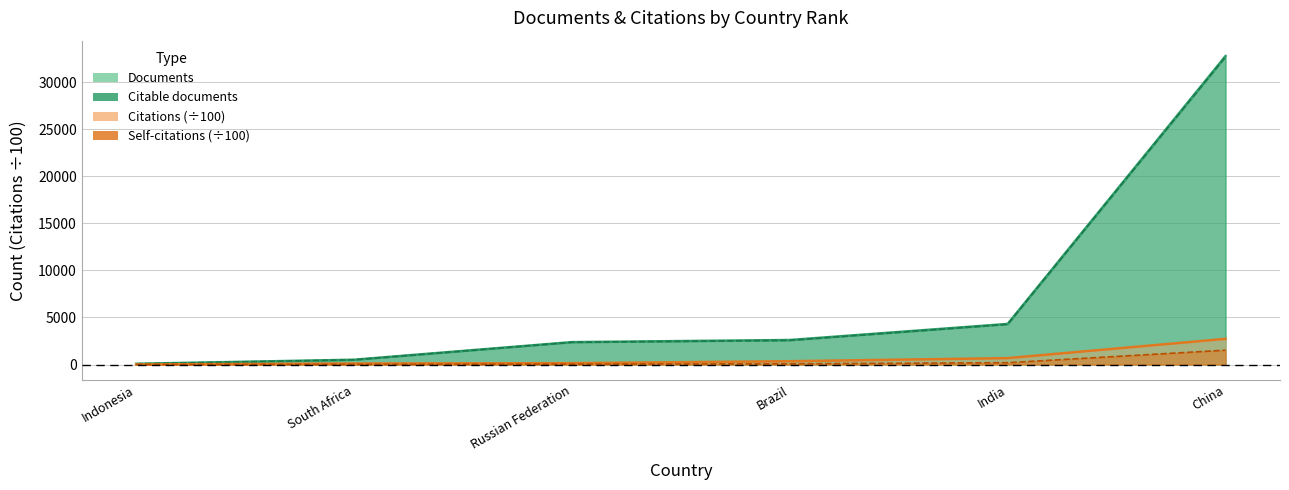

Which series has the widest spread of values?

Documents